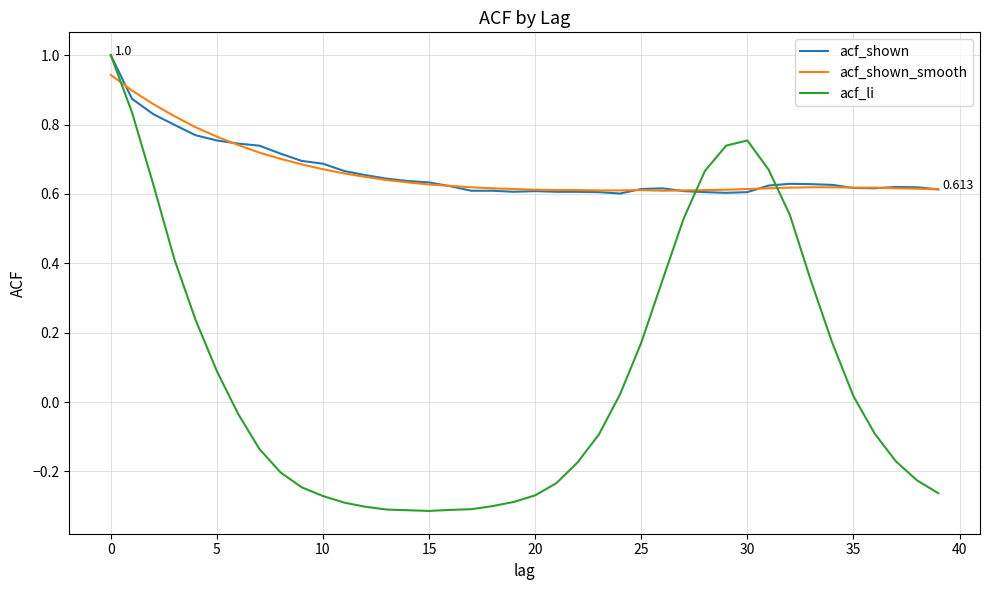

Which series has the widest spread of values?

acf_li